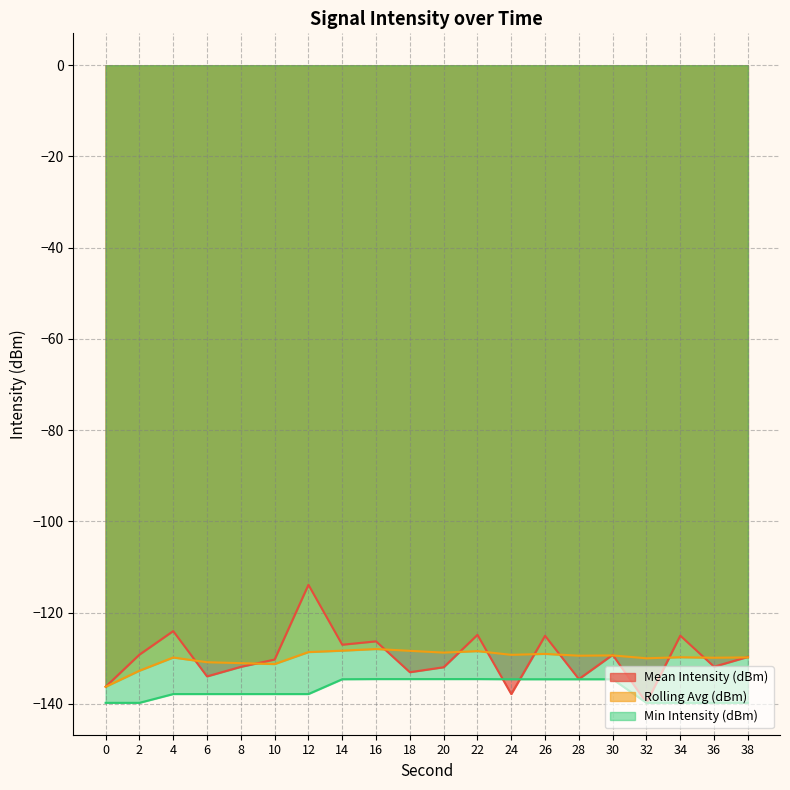

Which series has the largest range (max minus min)?

Mean Intensity (dBm)